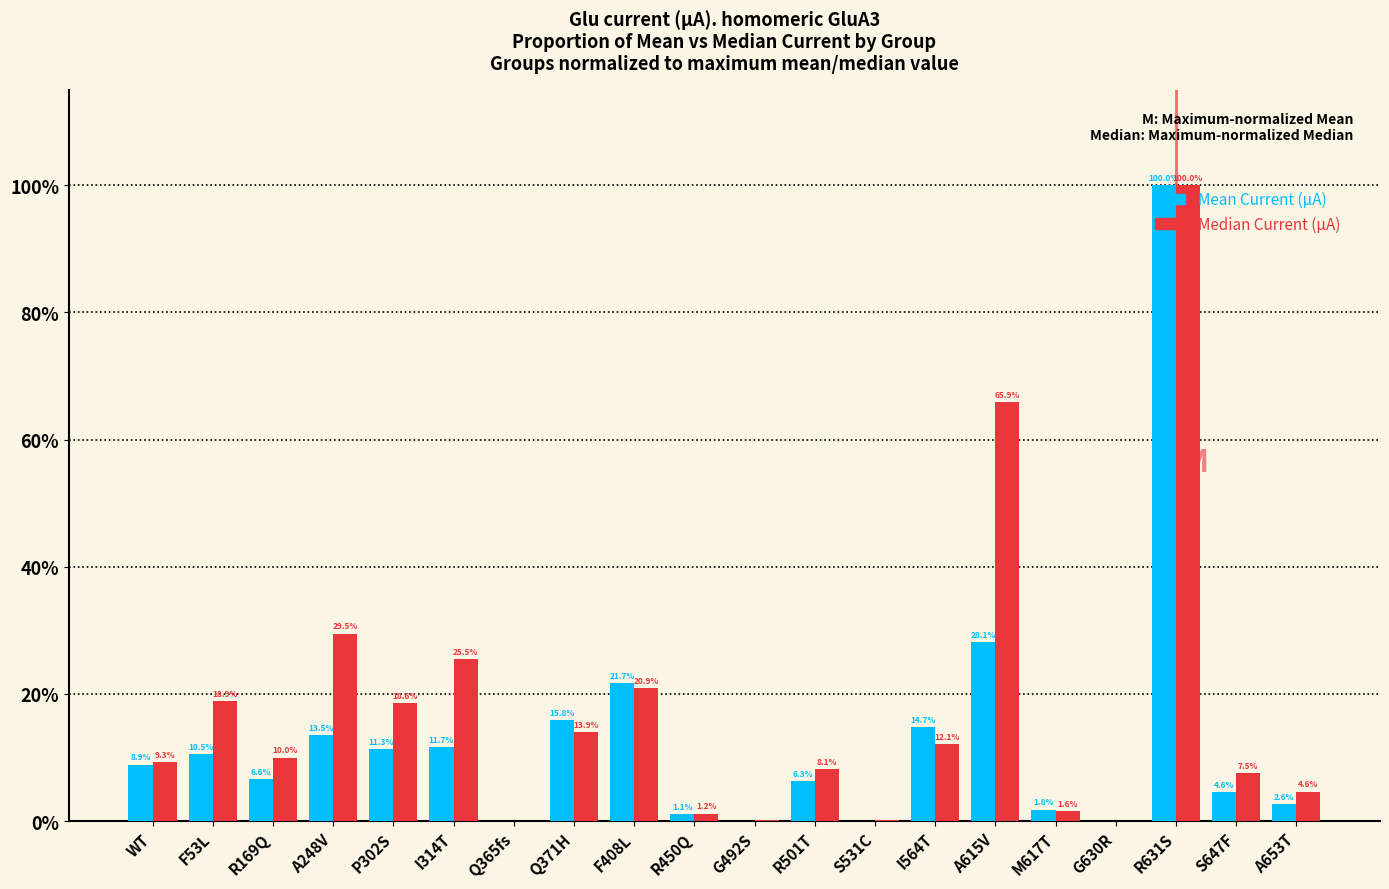

Are the bars grouped side by side (vs. stacked)?

Yes